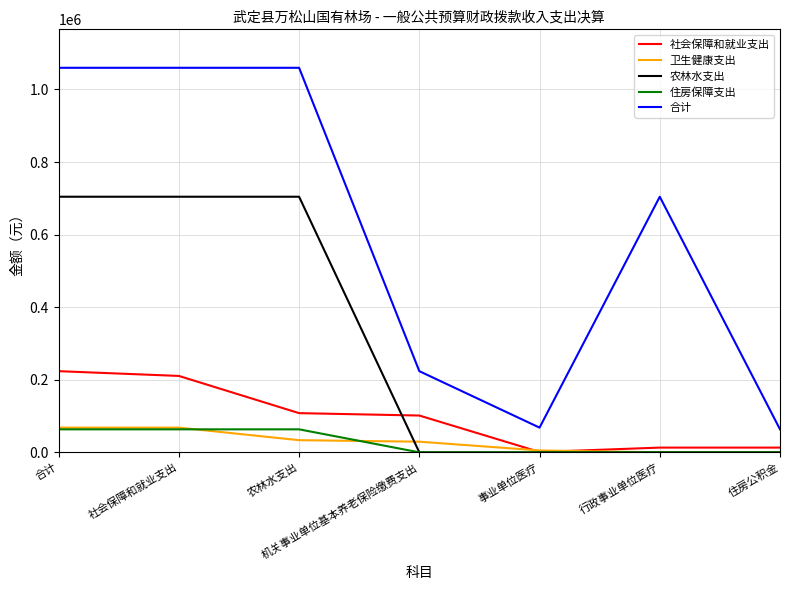

Is this an area chart (filled region under the line)?

No